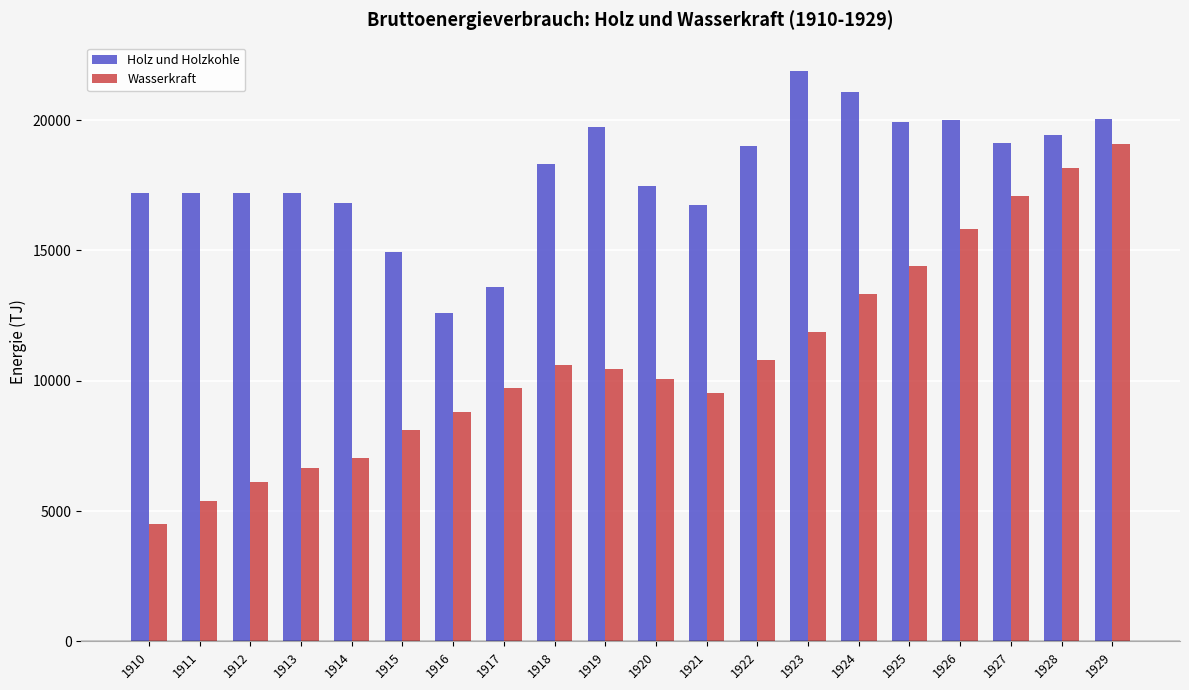

The Wasserkraft series shows 9720 at 1917. True or false?

True